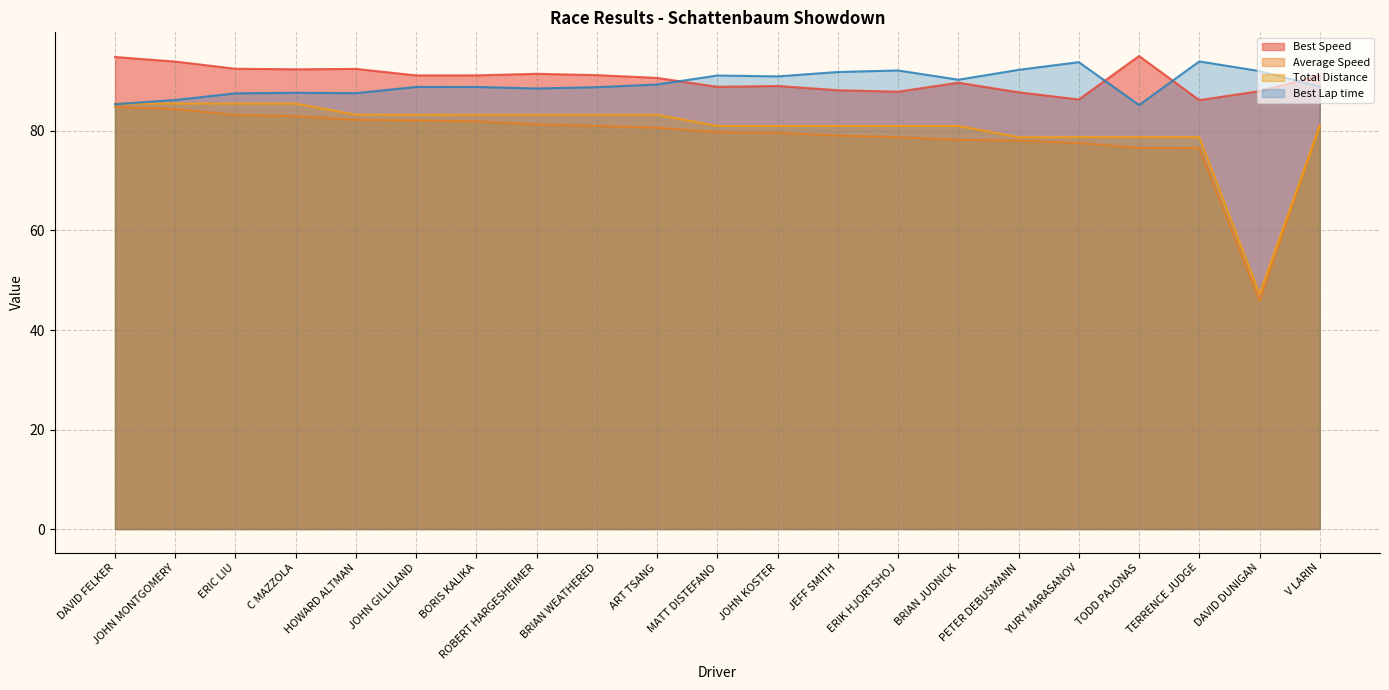

What is the value of the Best Speed point at the 13th from the left?

88.2